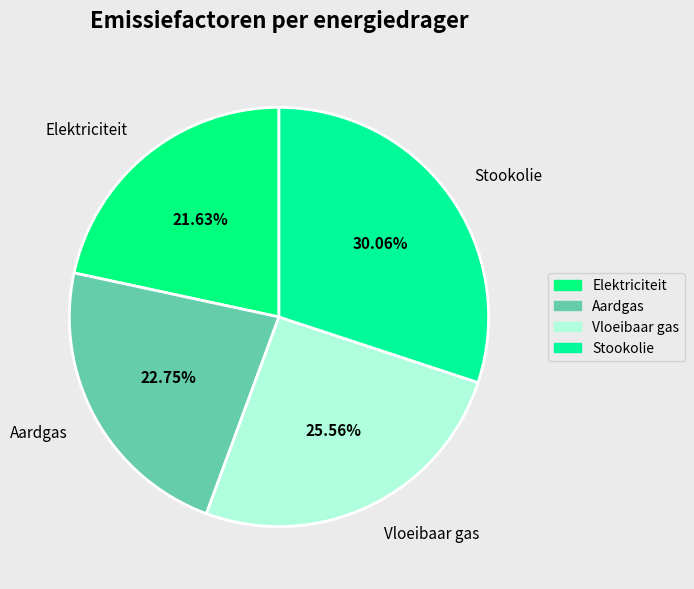

How many segments does this pie chart have?

4